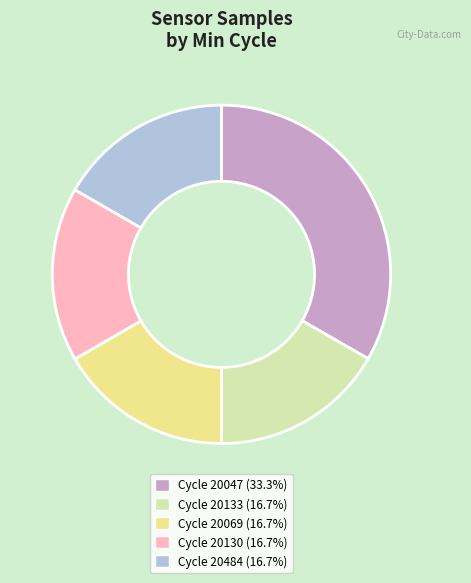

Is the sum of Cycle 20069 (16.7%) and Cycle 20133 (16.7%) greater than half?

No